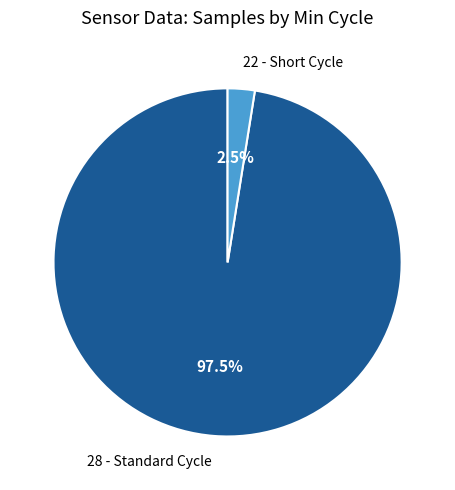

Which slice is the largest?

28 - Standard Cycle